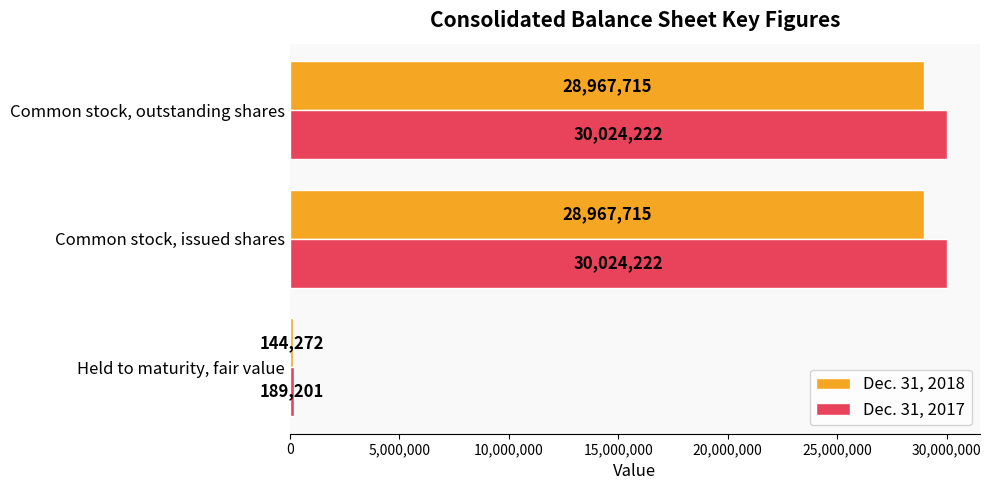

What value does the Dec. 31, 2018 series have at Common stock, issued shares?

28967715